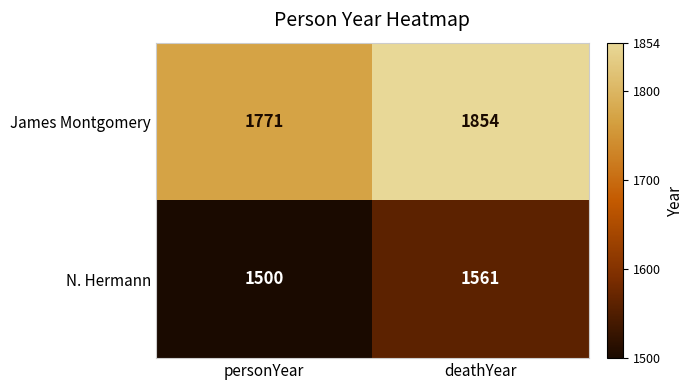

Is it true that N. Hermann equals 1047 at deathYear?

False